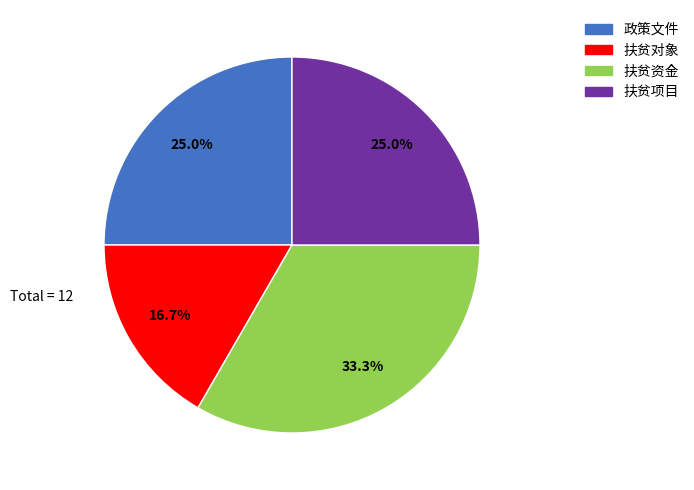

Approximately how many times larger is the value at 扶贫资金 compared to 政策文件?

1.3